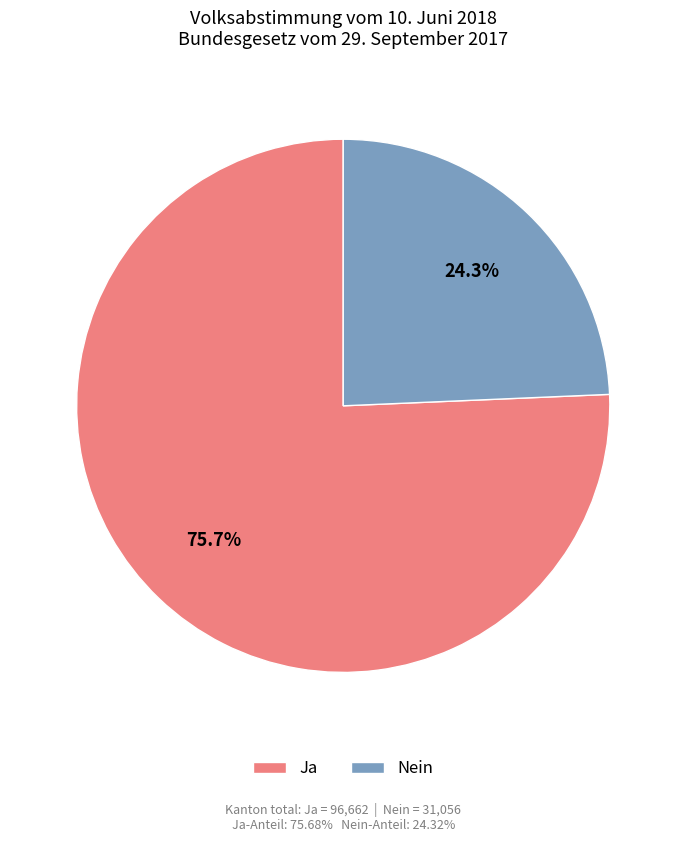

The Nein slice represents 24% of the pie. True or false?

True